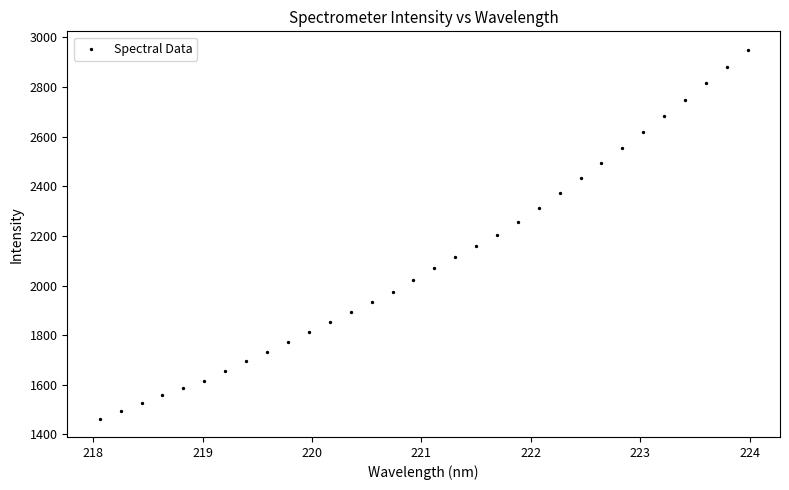

What is the range of Y values (max minus min)?

1486.1